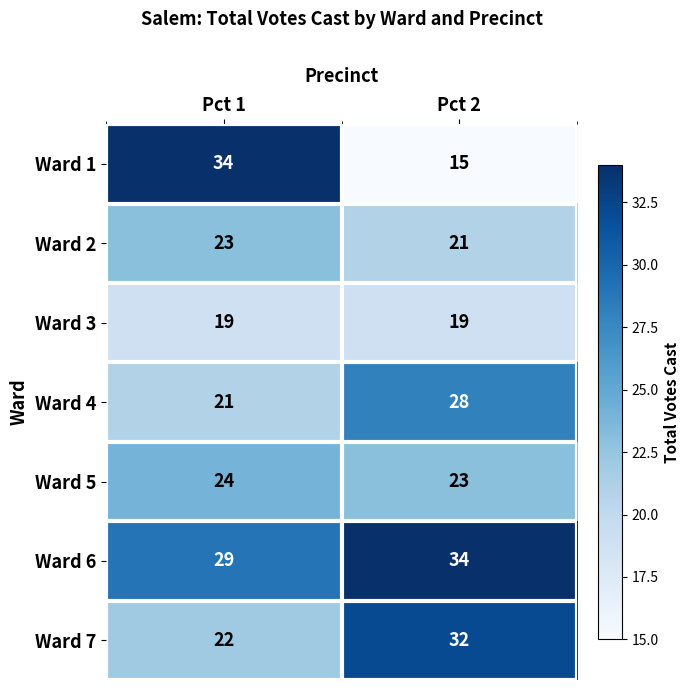

Rank the series at Pct 2 from highest to lowest value.

Ward 6, Ward 7, Ward 4, Ward 5, Ward 2, Ward 3, Ward 1